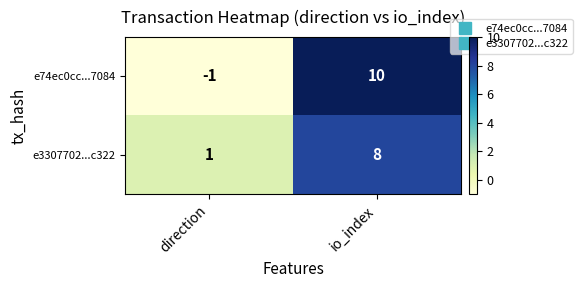

At which label does e3307702...c322 reach its minimum?

direction